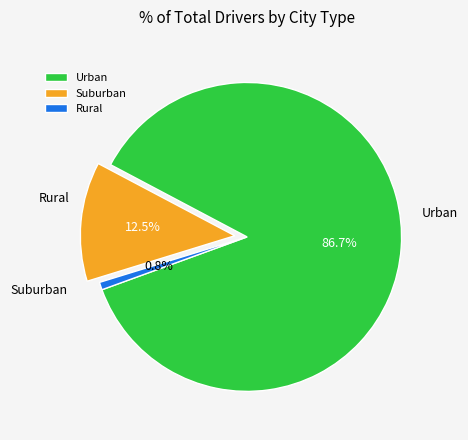

To the nearest percent, what is the average slice percentage?

33%